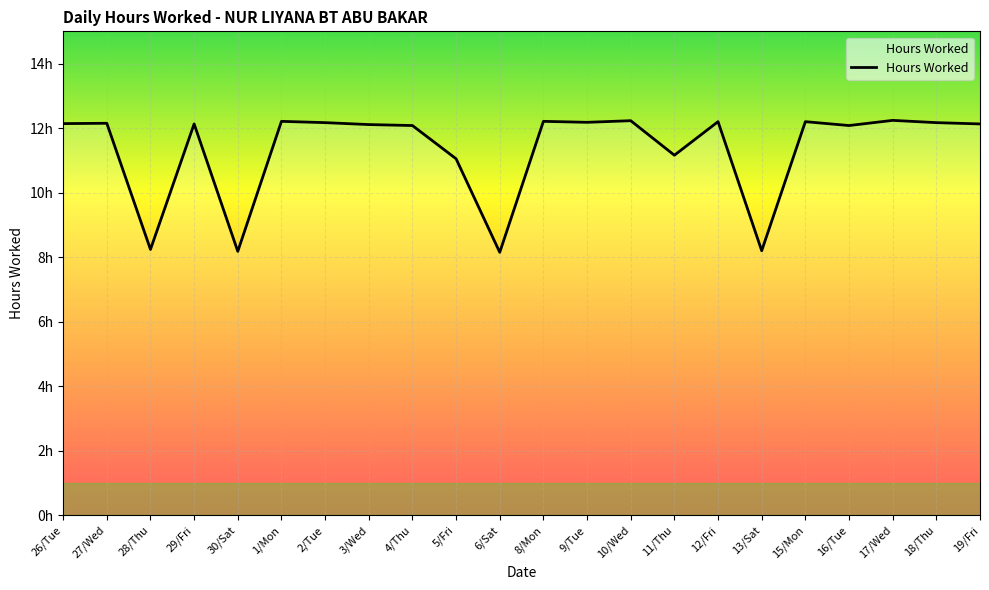

Is this an area chart (filled region under the line)?

Yes